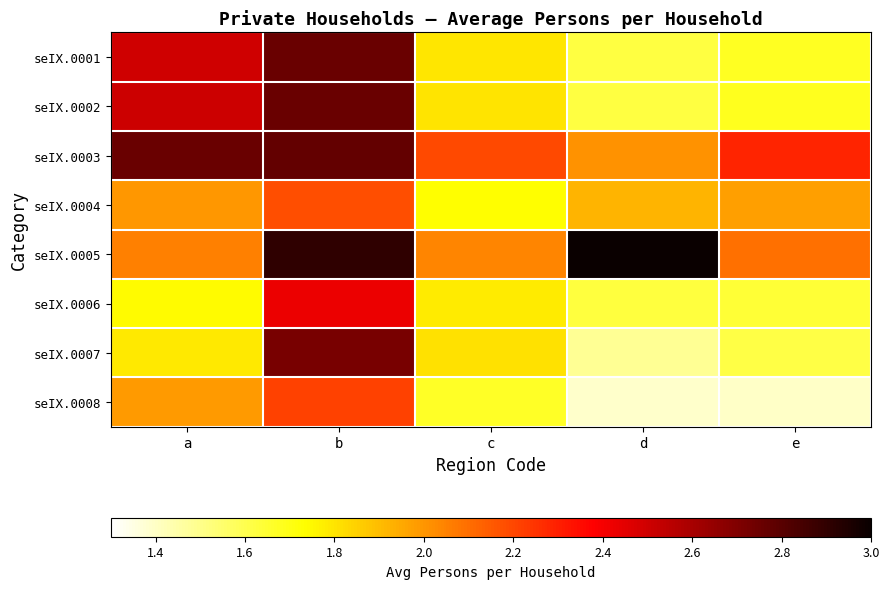

Reading left to right, what are all the values shown in this chart?

seIX.0001: a=2.5	b=2.8	c=1.8	d=1.6	e=1.7
seIX.0002: a=2.5	b=2.8	c=1.8	d=1.6	e=1.7
seIX.0003: a=2.8	b=2.8	c=2.2	d=2.0	e=2.3
seIX.0004: a=2.0	b=2.2	c=1.7	d=1.9	e=2.0
seIX.0005: a=2.1	b=2.9	c=2.0	d=3.0	e=2.1
seIX.0006: a=1.7	b=2.4	c=1.8	d=1.6	e=1.6
seIX.0007: a=1.8	b=2.7	c=1.8	d=1.5	e=1.6
seIX.0008: a=2.0	b=2.2	c=1.7	d=1.4	e=1.4